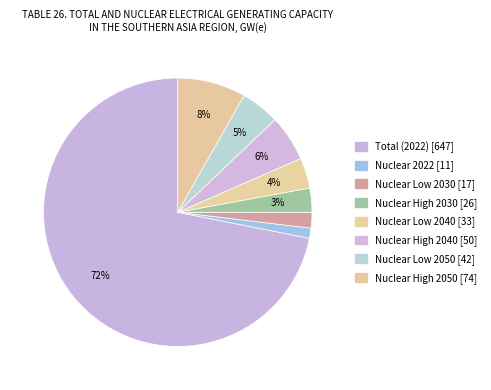

Which category accounts for the majority?

Total (2022)